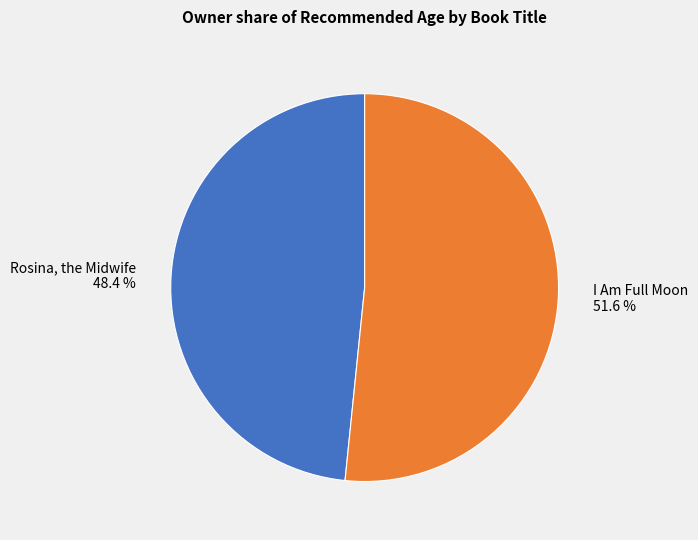

The I Am Full Moon slice represents 64% of the pie. True or false?

False